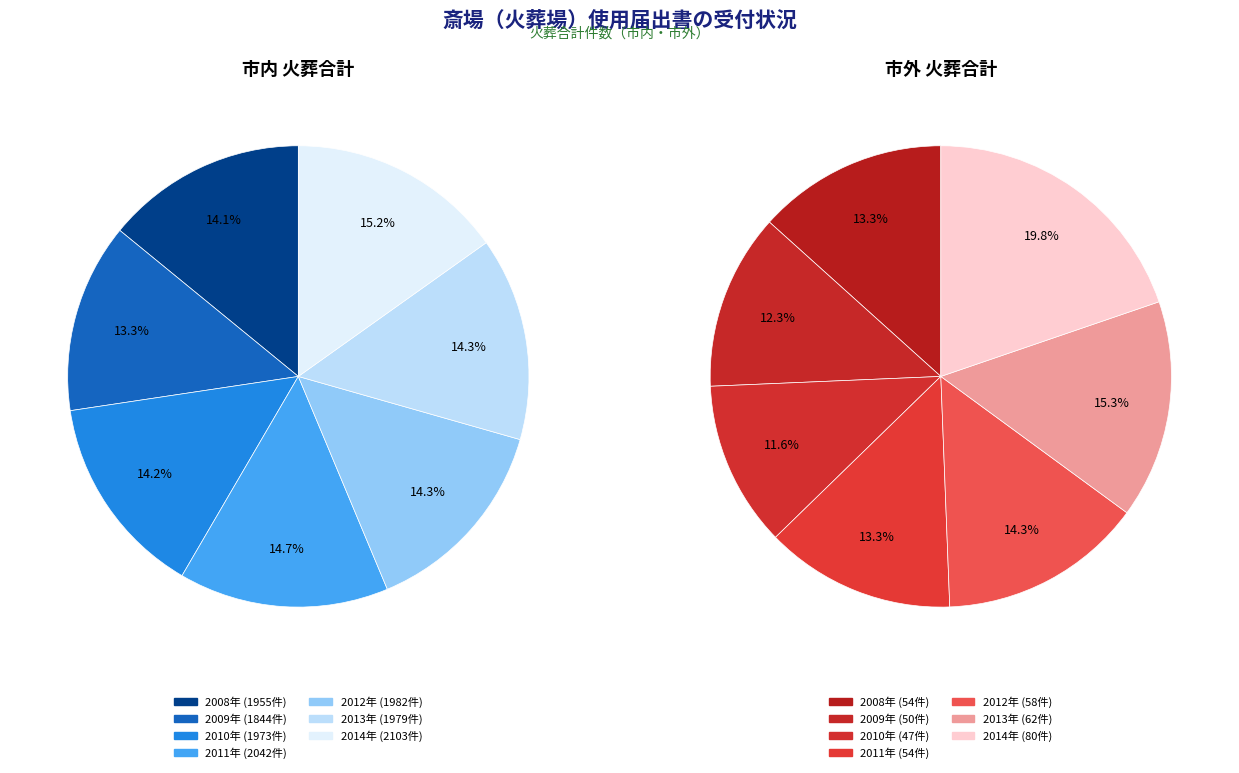

At 2009, list the series in order from largest to smallest.

市内合計, 市外合計